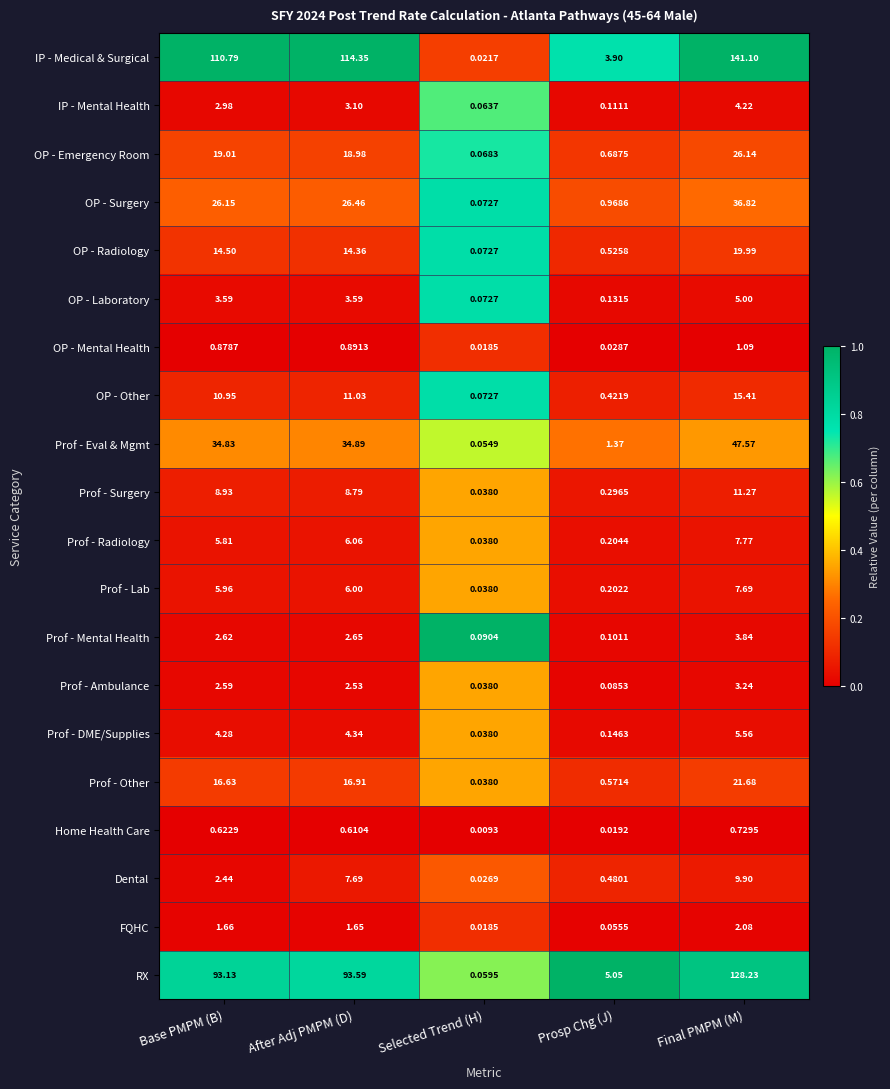

At which category is the sum across all series the highest?

Final PMPM (M)